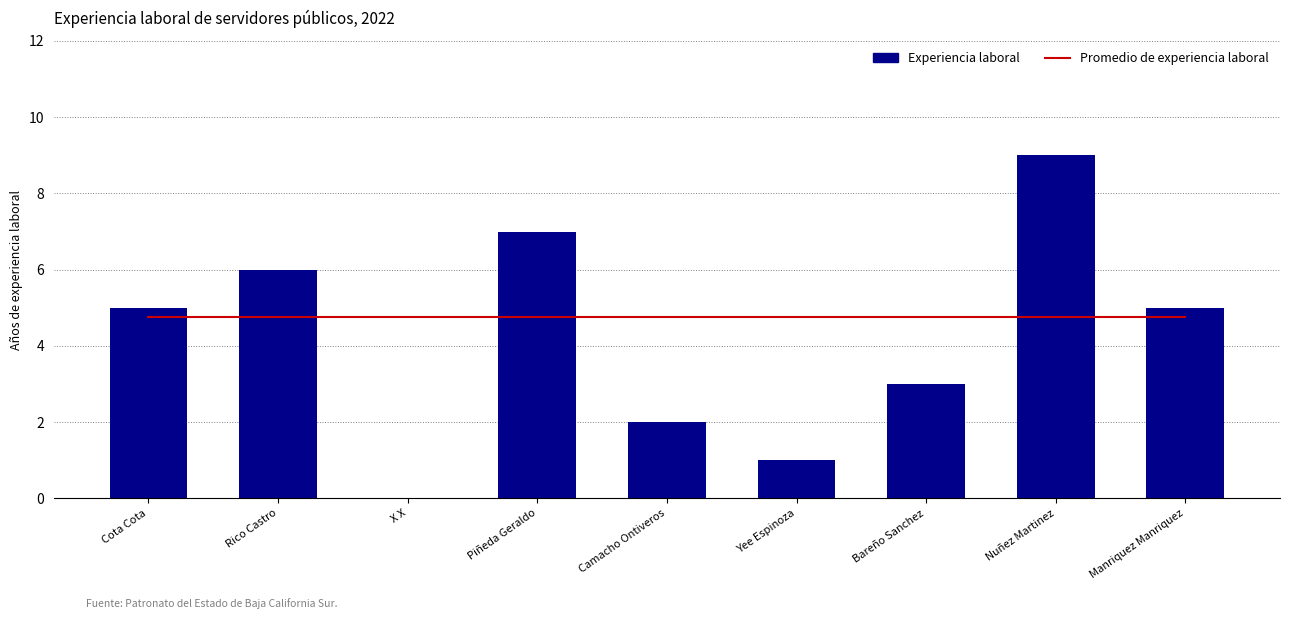

What is the sum of all Experiencia laboral values?

38.0